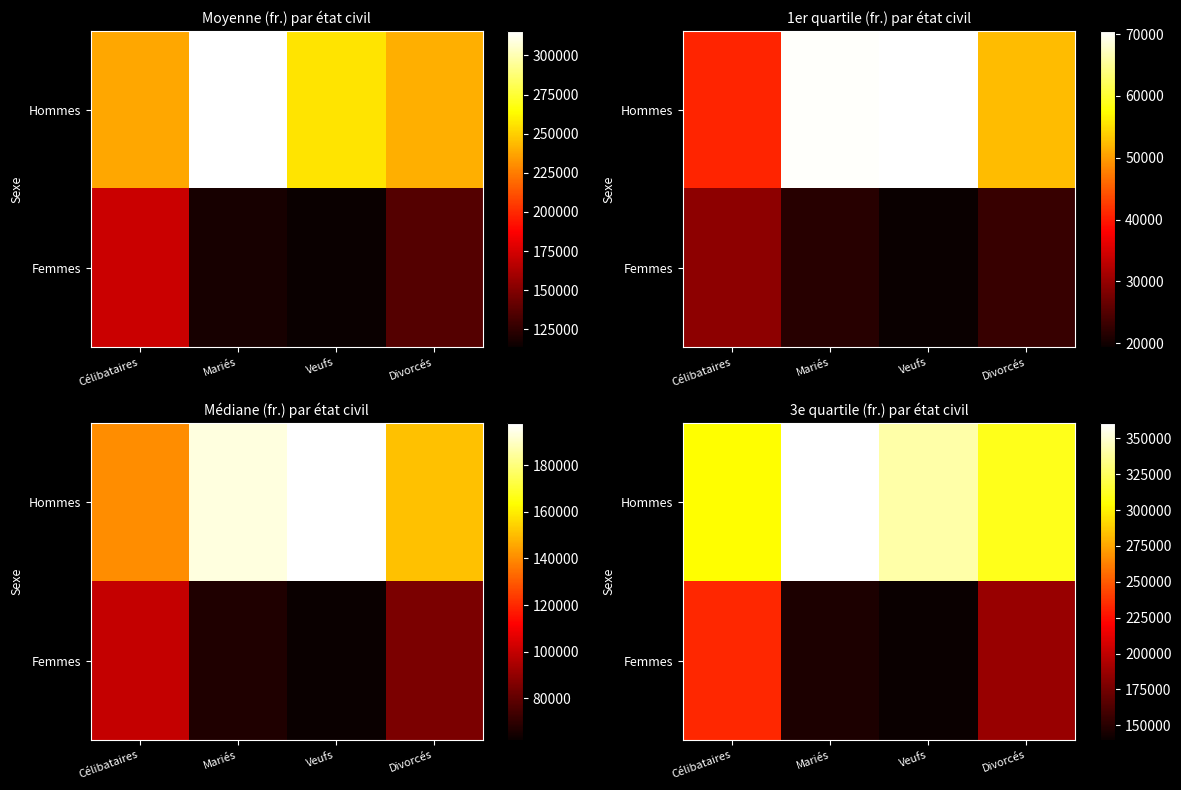

Which series has the largest range (max minus min)?

Femmes